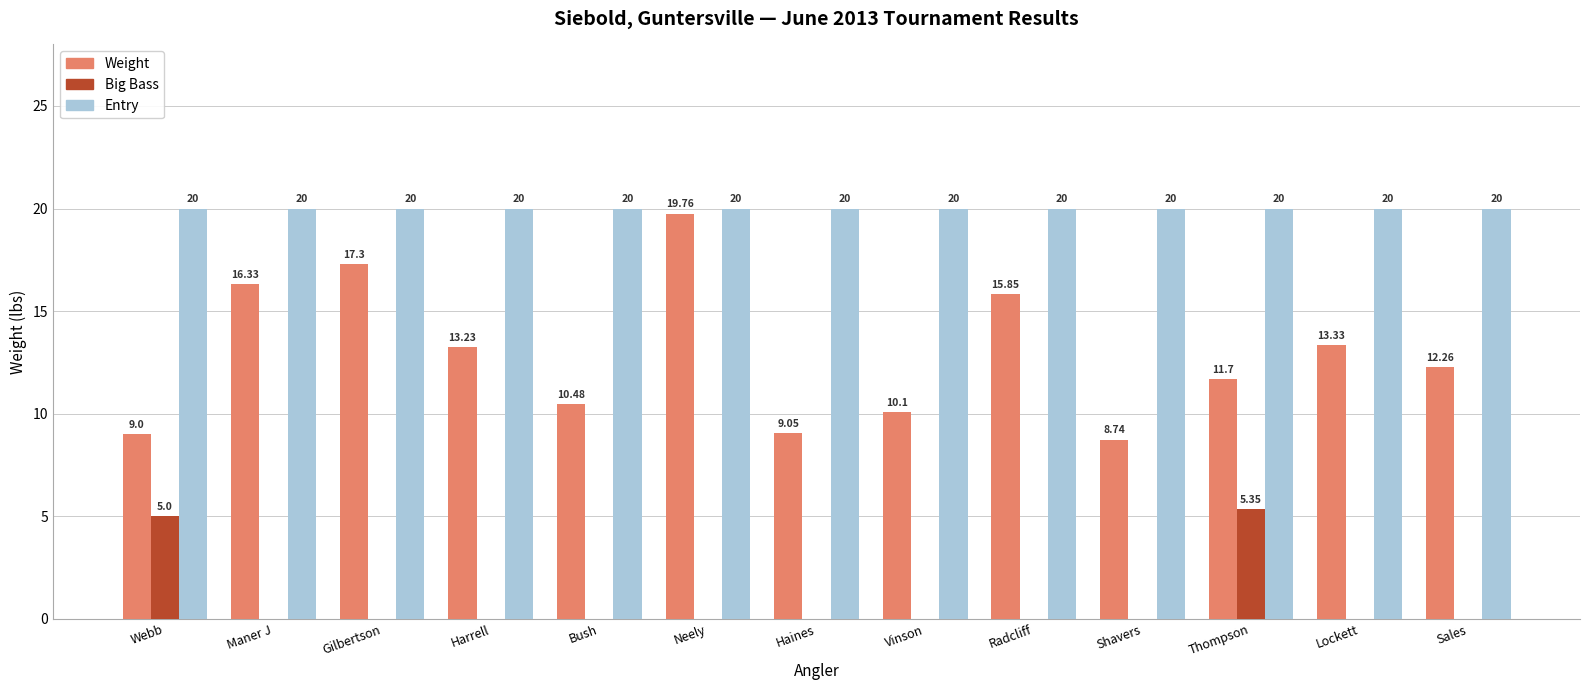

At which category is the sum across all series the highest?

Neely